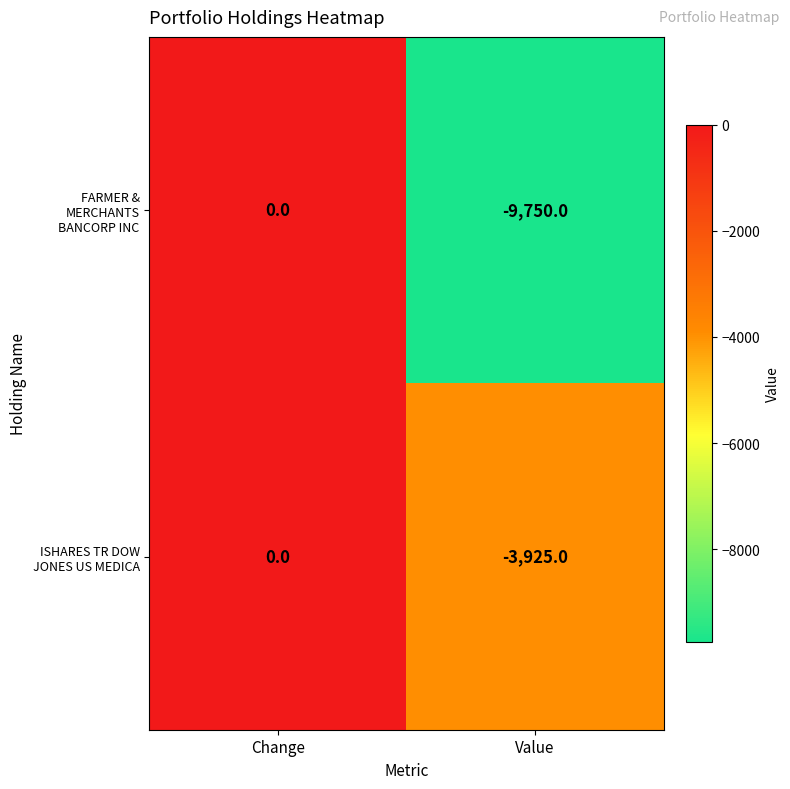

What is the difference between the highest and lowest values at Value?

5825